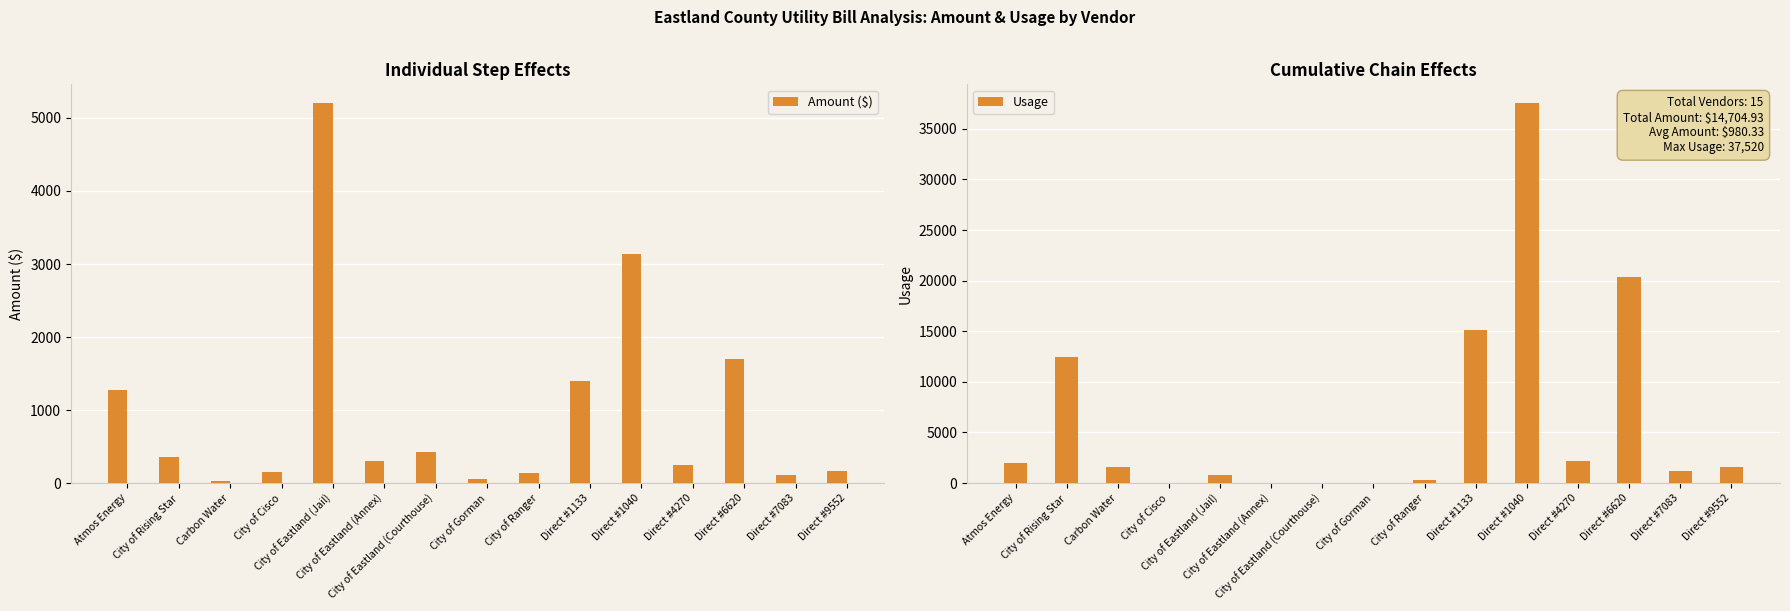

What is the value of the Amount ($) bar at the 11th from the left?

3138.5